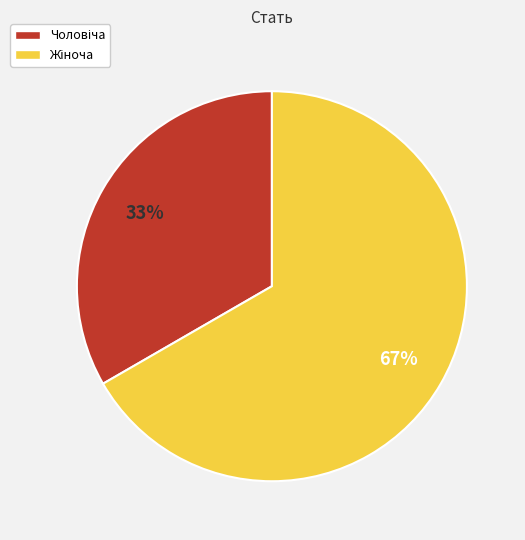

Is there any slice that represents more than half of the pie?

Yes